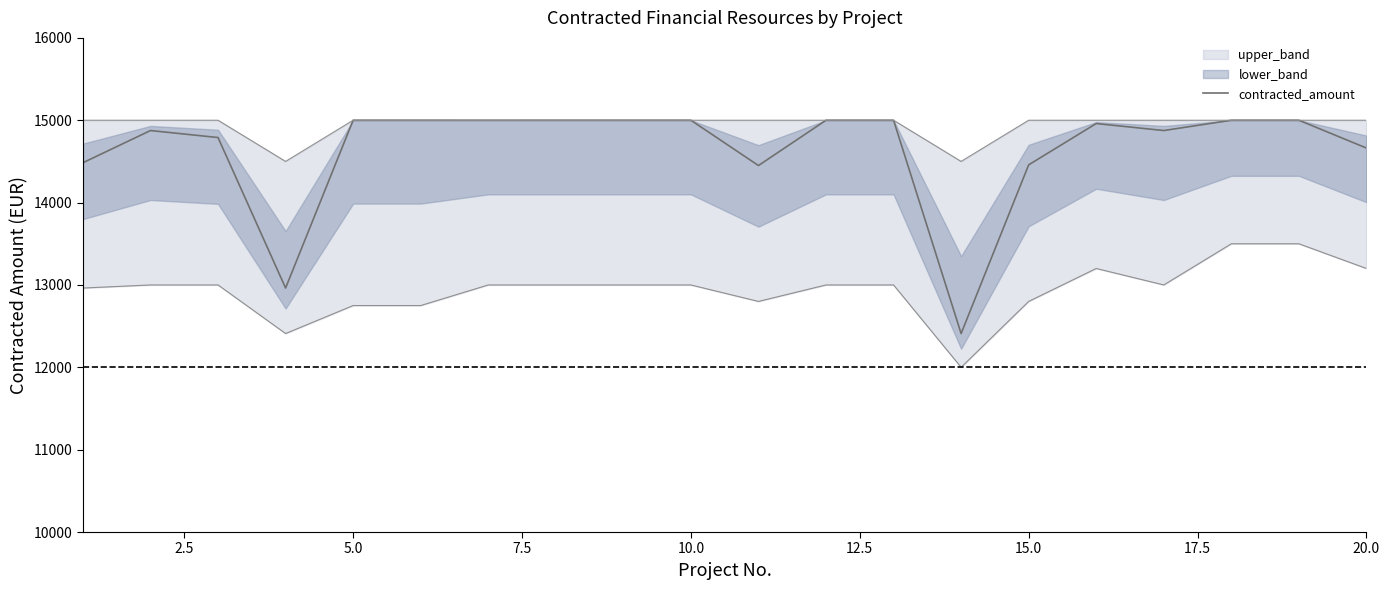

What is the highest value of the contracted_amount series?

15000.0